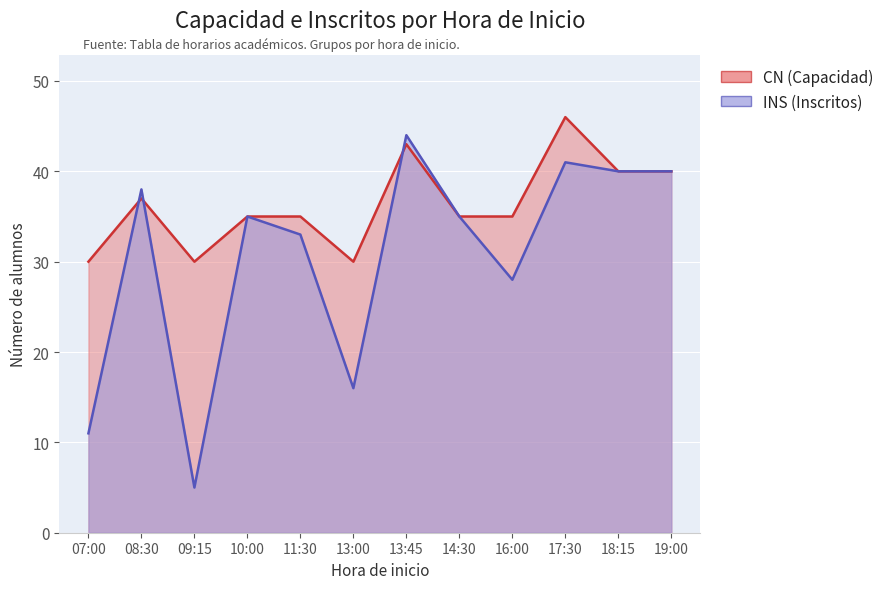

Rank the series by their average value, from lowest to highest.

INS (Inscritos), CN (Capacidad)